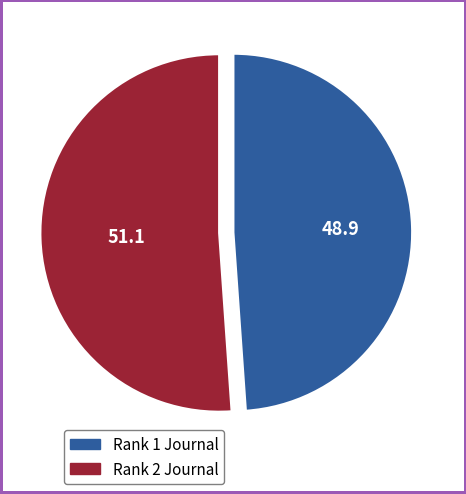

Is there any slice that represents more than half of the pie?

Yes